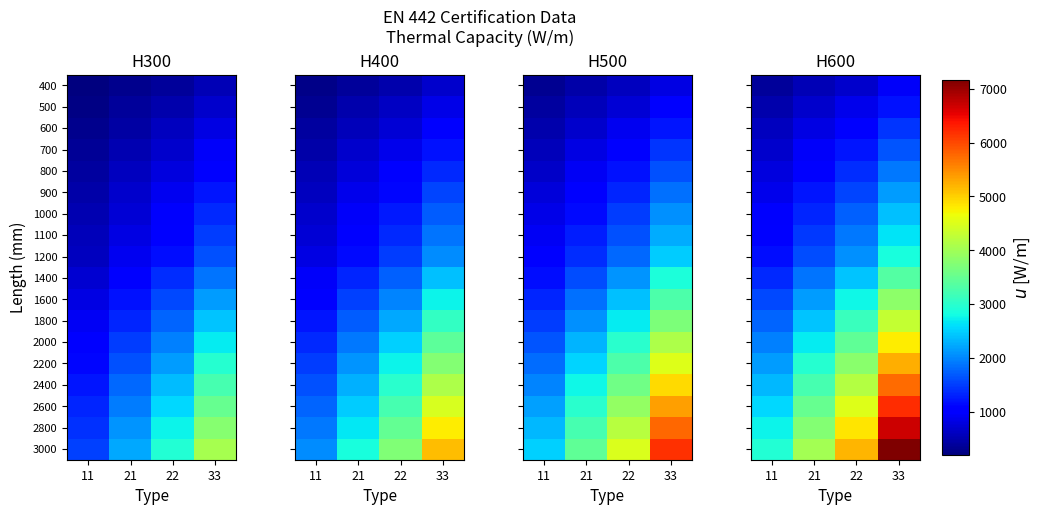

At how many categories does at least one series exceed 6938?

1